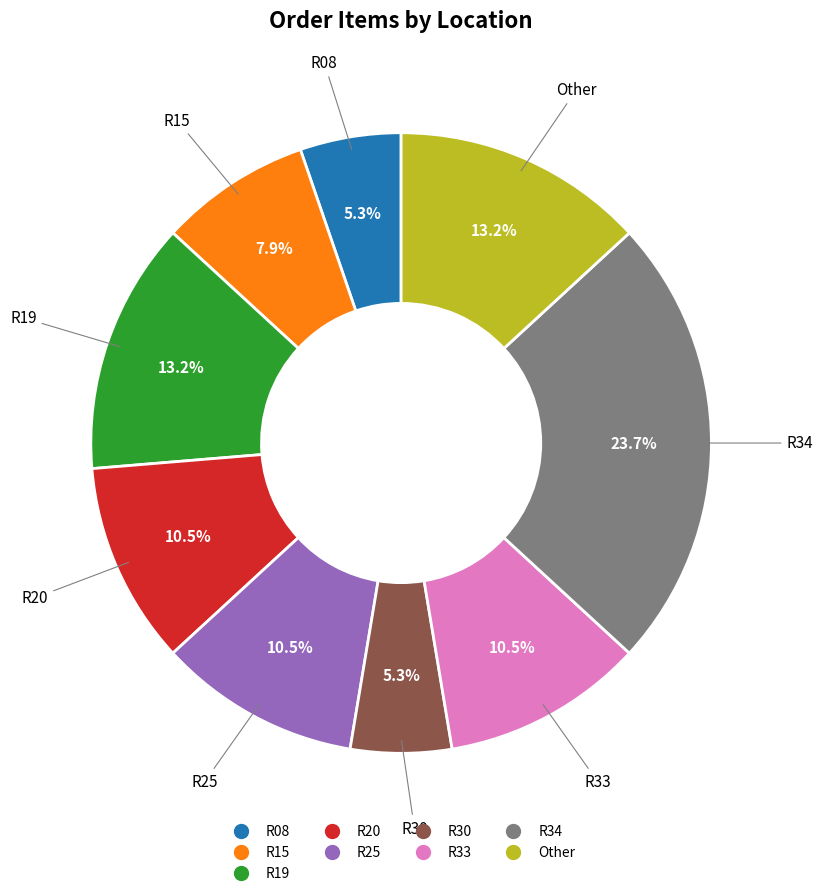

Is there a majority slice in this chart?

No